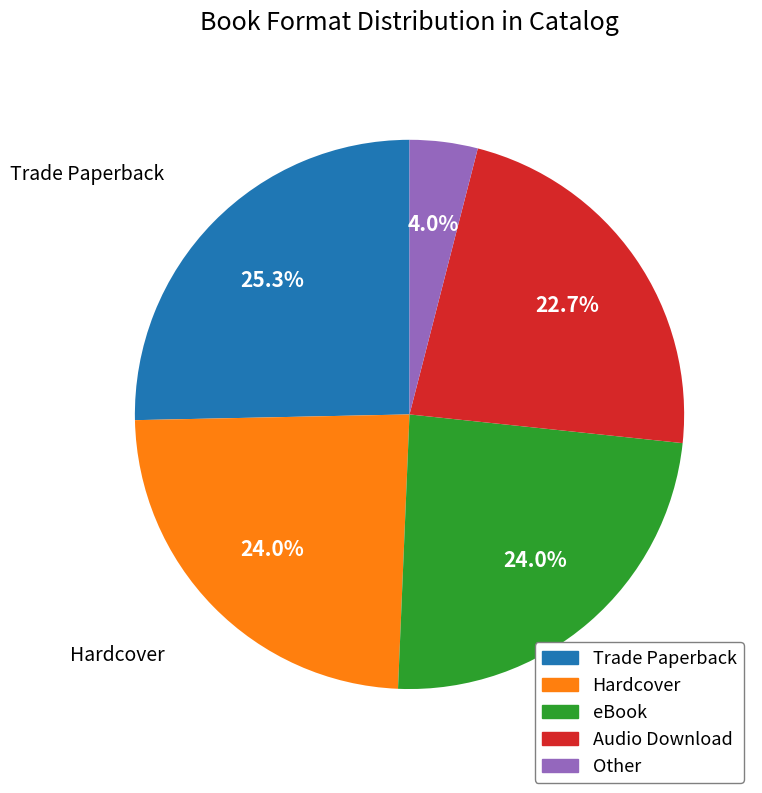

What percentage is the Hardcover slice, to the nearest percent?

24%